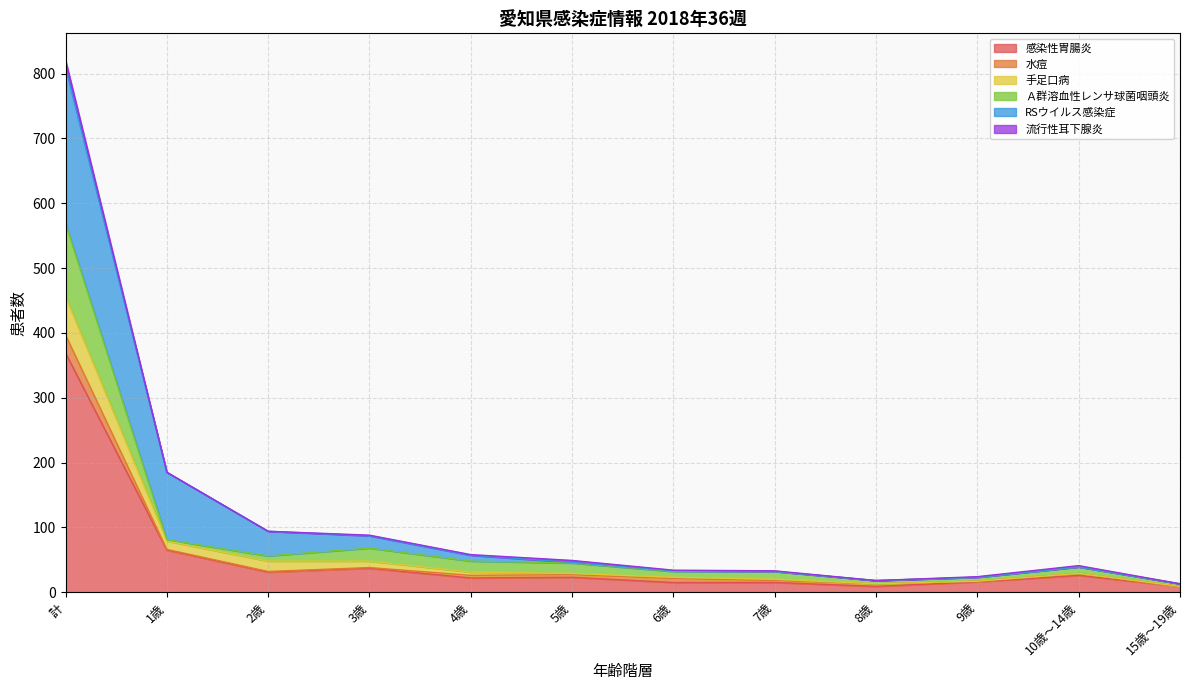

How many values in the 感染性胃腸炎 series exceed 23?

5